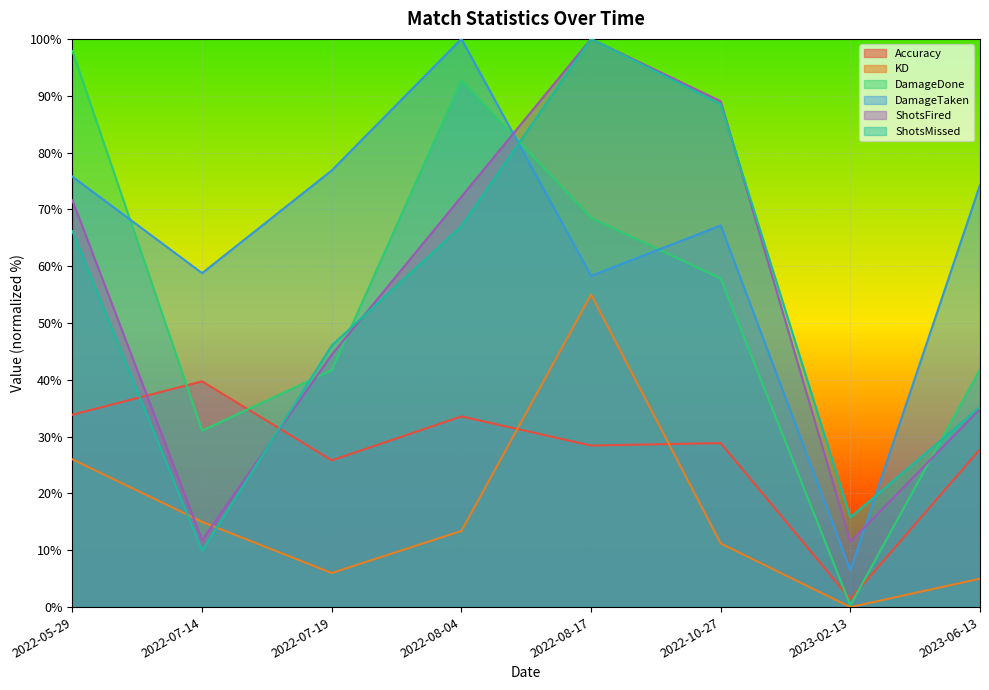

The value of ShotsFired at 2022-08-17 is 140.5. True or false?

False